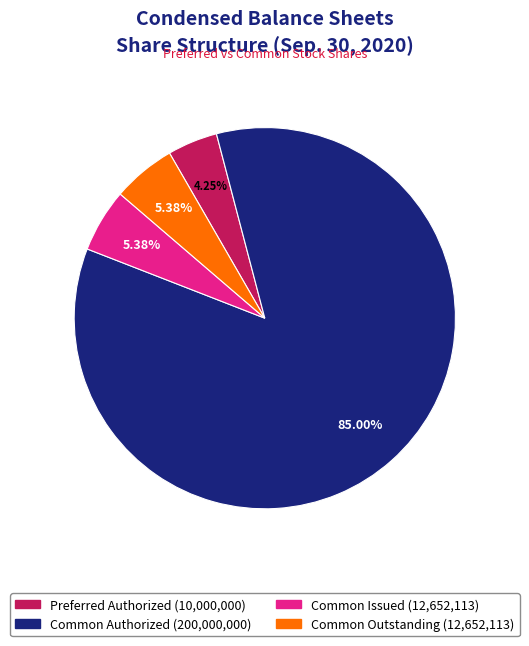

Does any single category account for the majority?

Yes